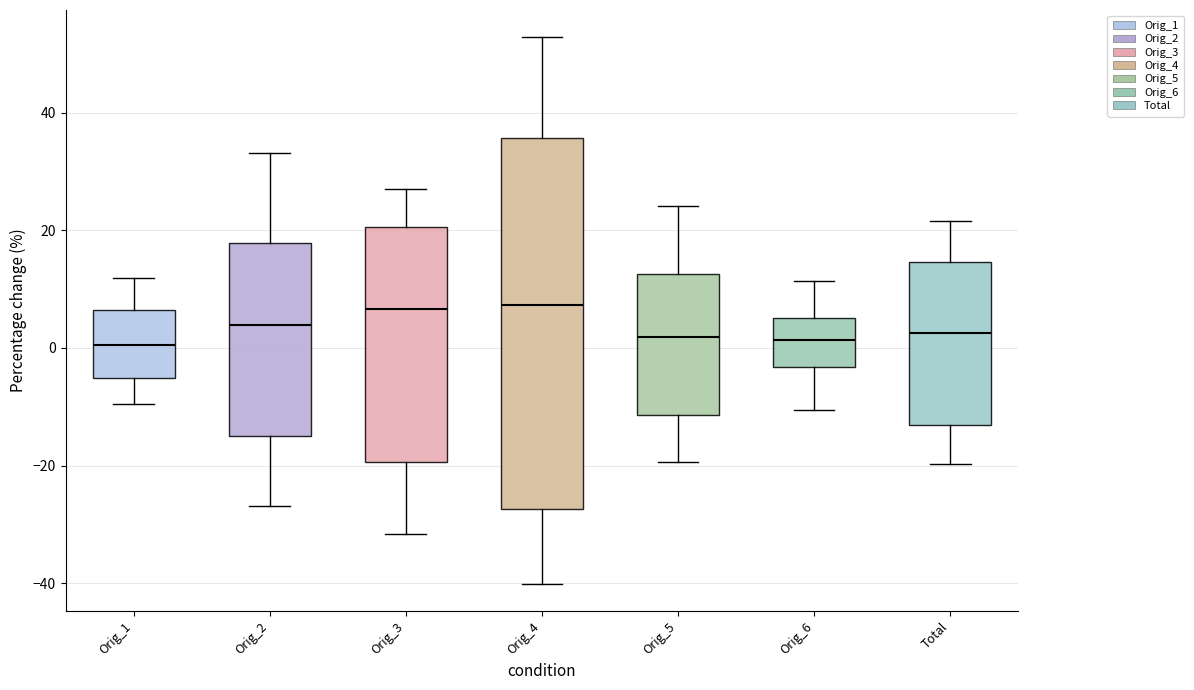

Which box is the tallest, from its lower edge to its upper edge?

Orig_4